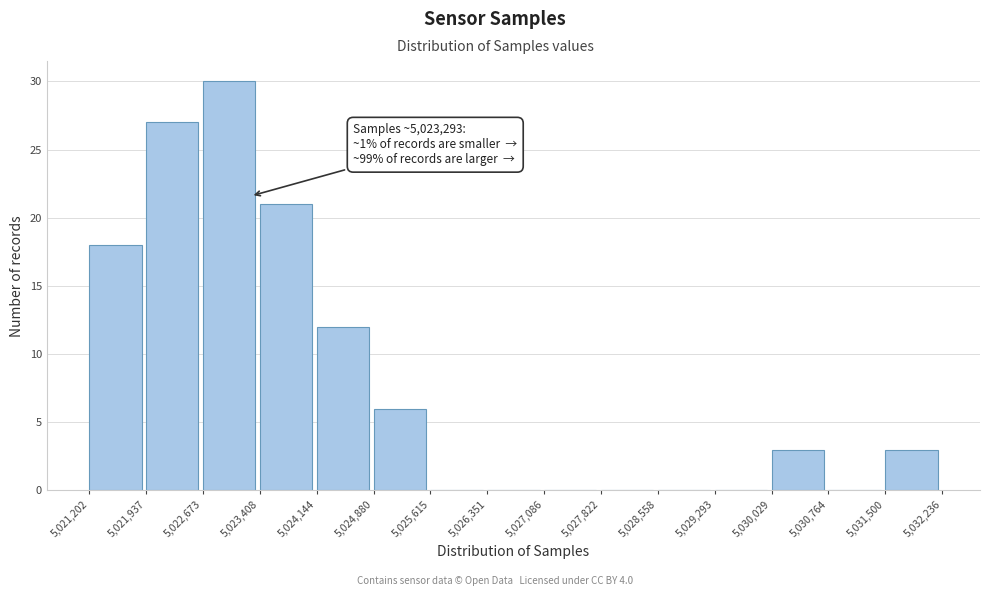

Over which range of the x-axis is the bar tallest?

5,022,673 to 5,023,408